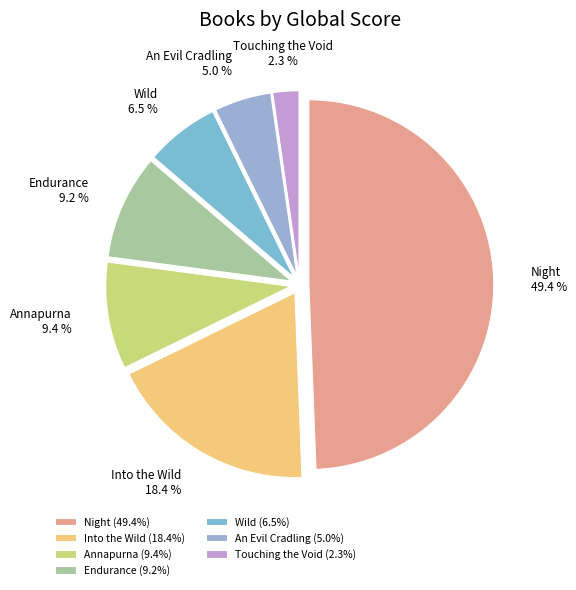

To the nearest percent, what is the average slice percentage?

14%